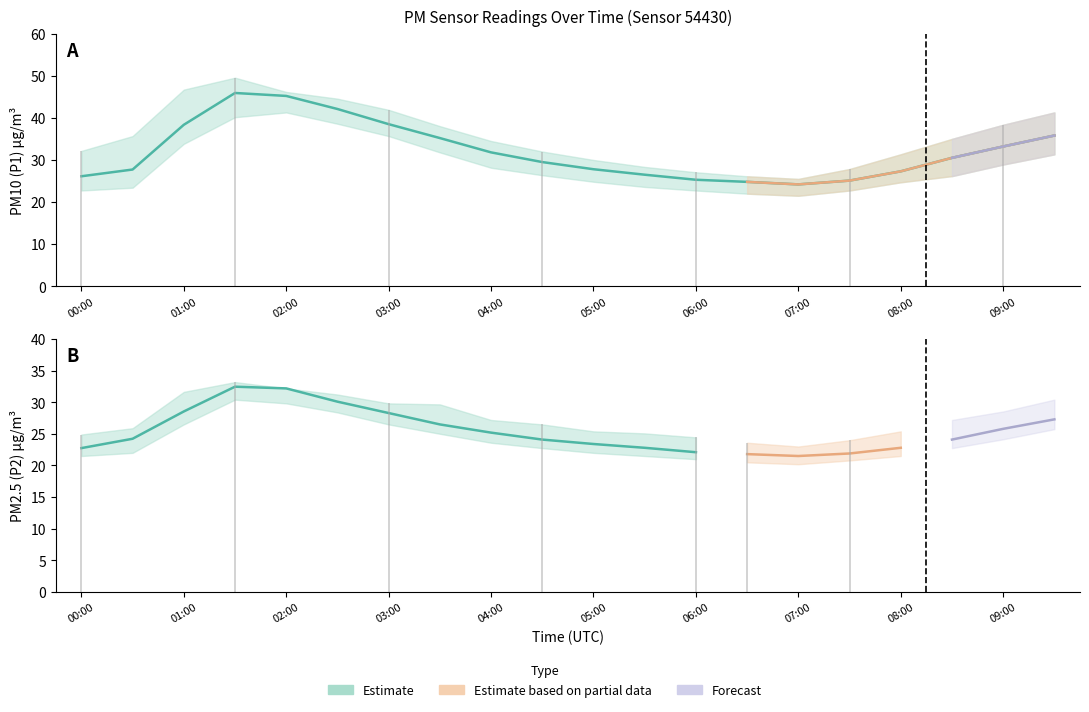

Does the chart have visible grid lines?

No